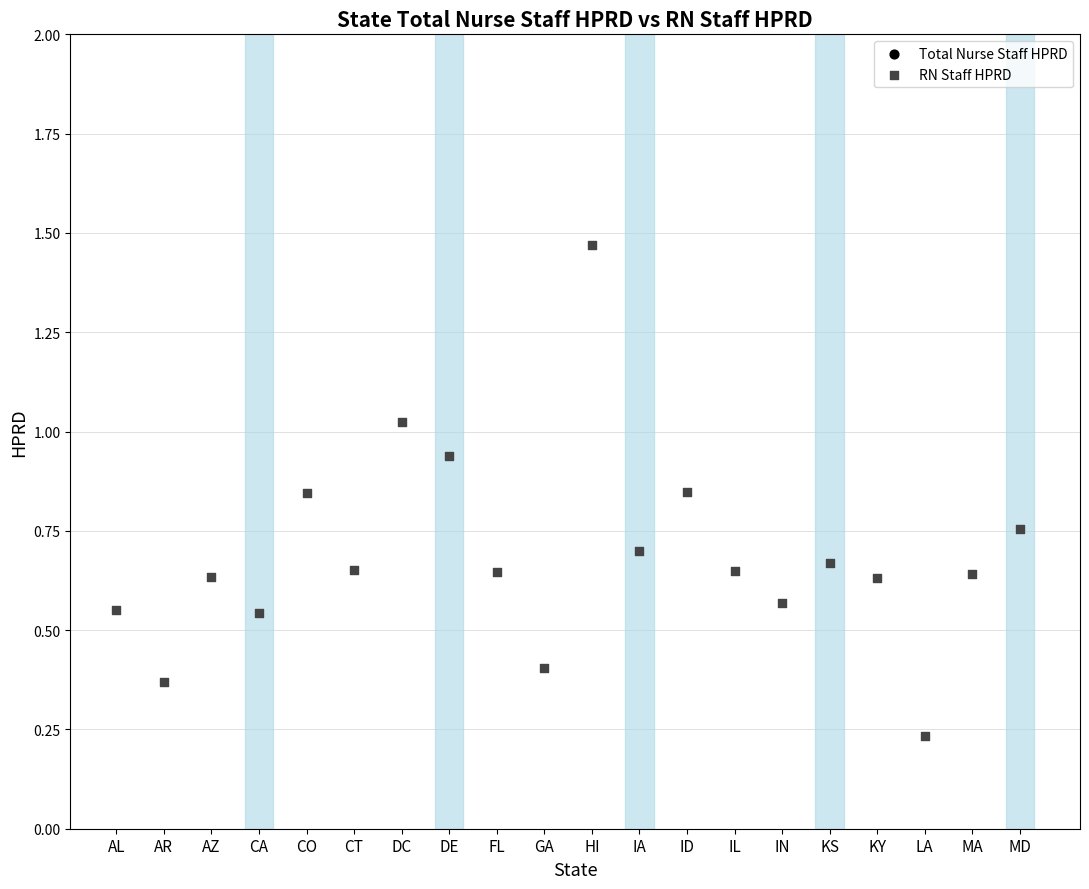

At which category is the sum across all series the highest?

HI